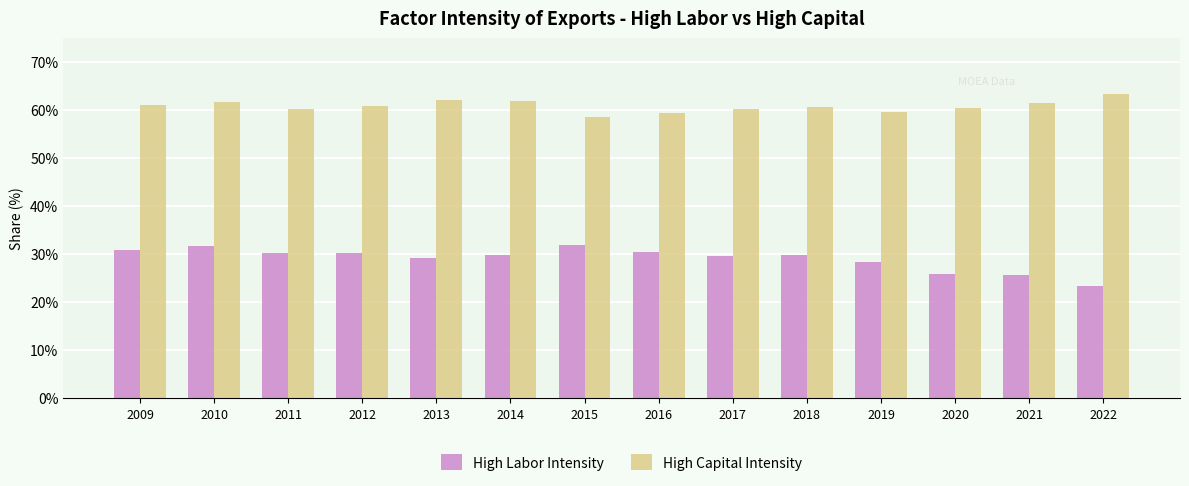

The value of High Capital Intensity at 2018 is 60.7. True or false?

True